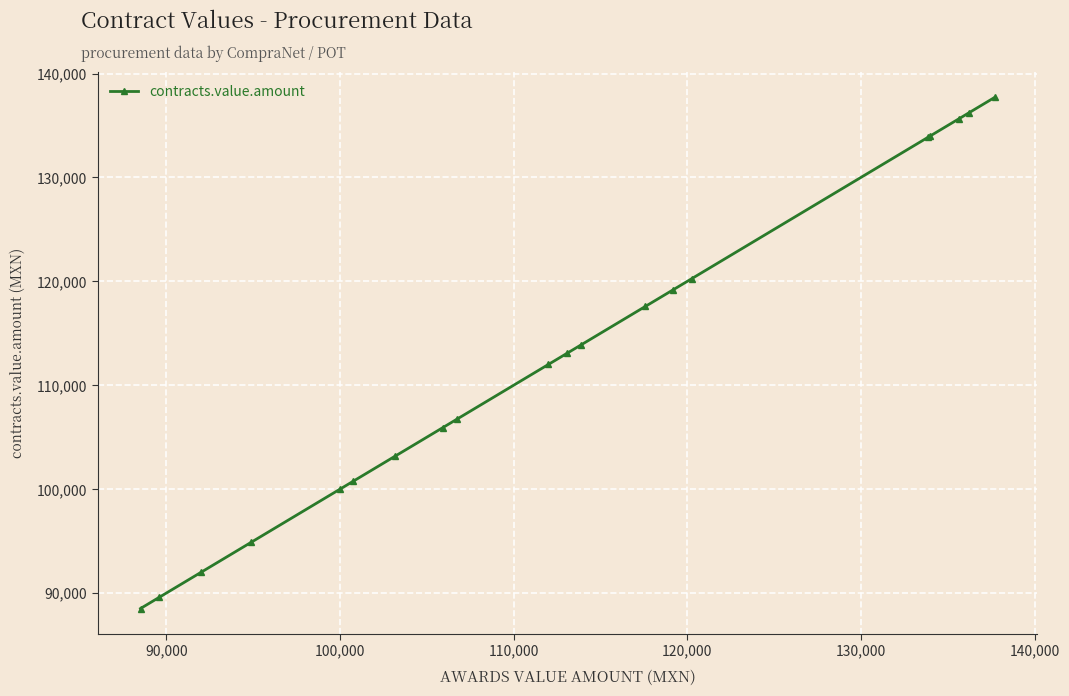

What is the minimum value shown in the chart?

88508.0